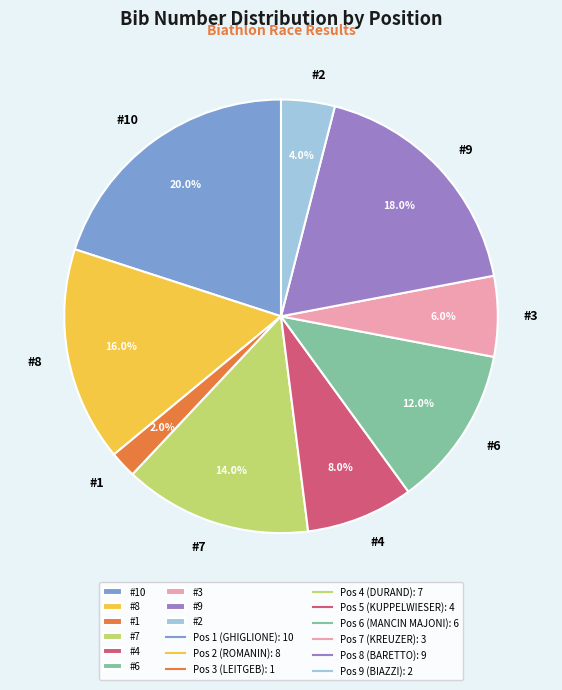

Is there a majority slice in this chart?

No